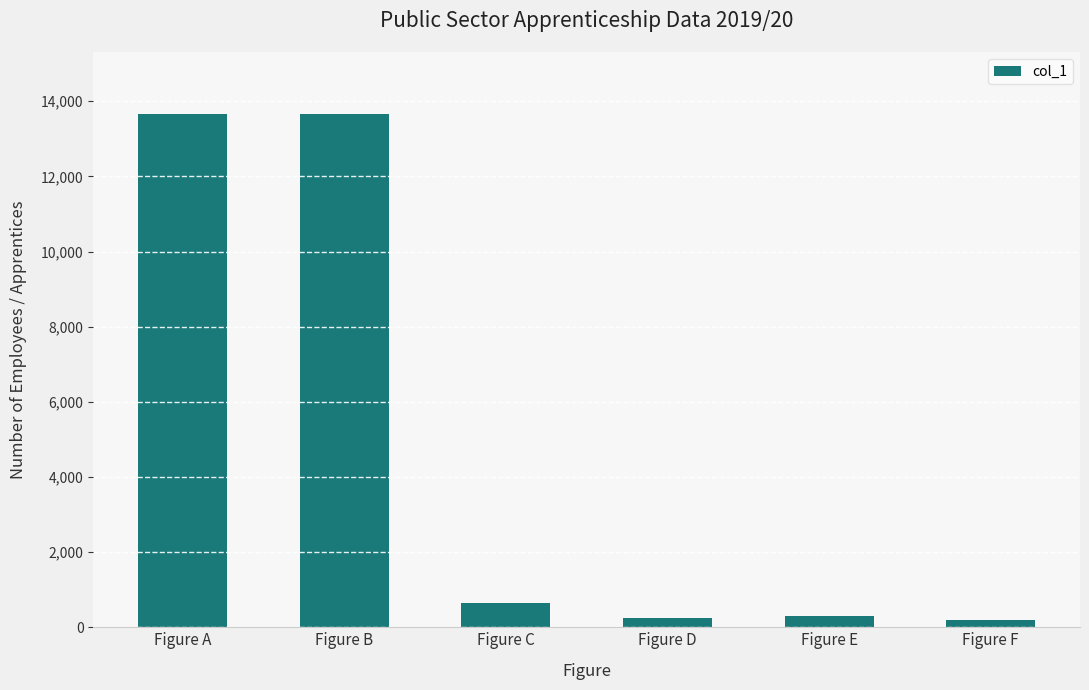

Count the number of categories in the chart.

6